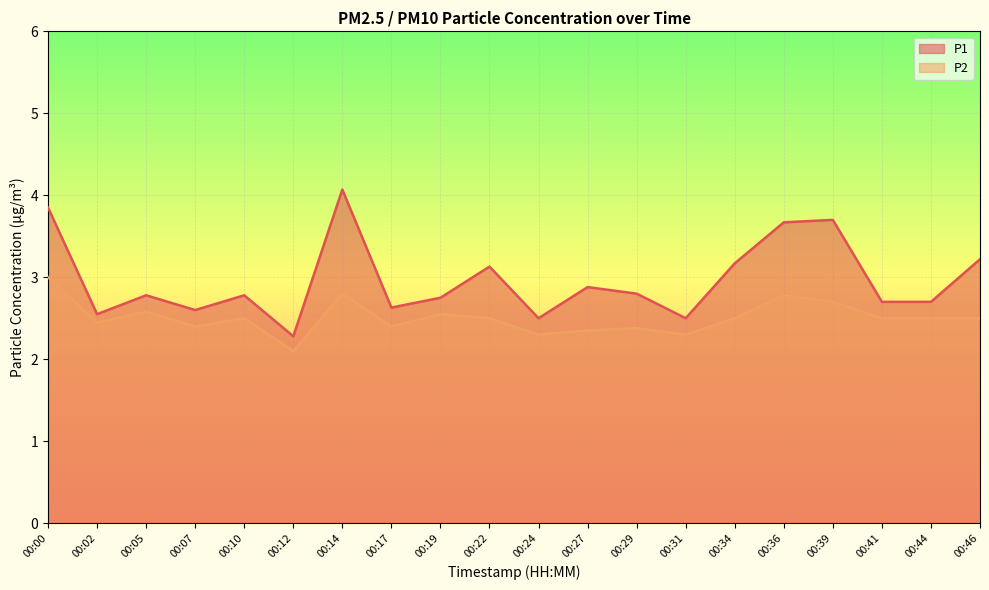

What is the value of the P2 point at the 6th from the left?

2.1